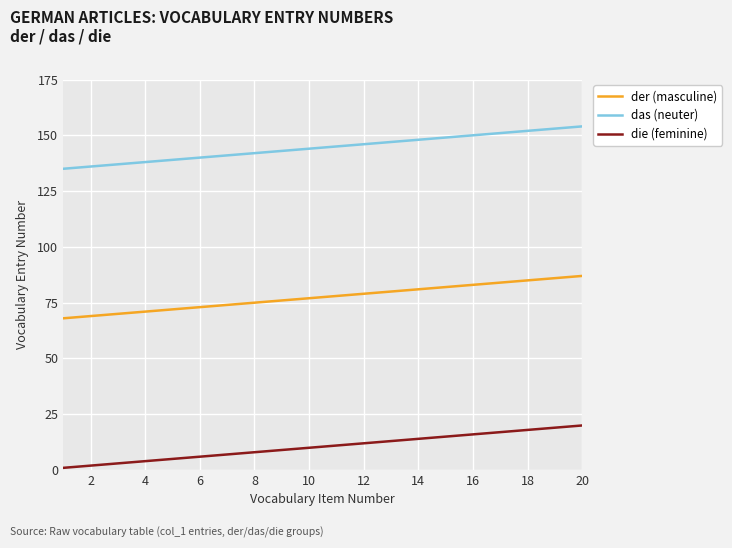

Rank the series by their maximum value, from highest to lowest.

das (neuter), der (masculine), die (feminine)